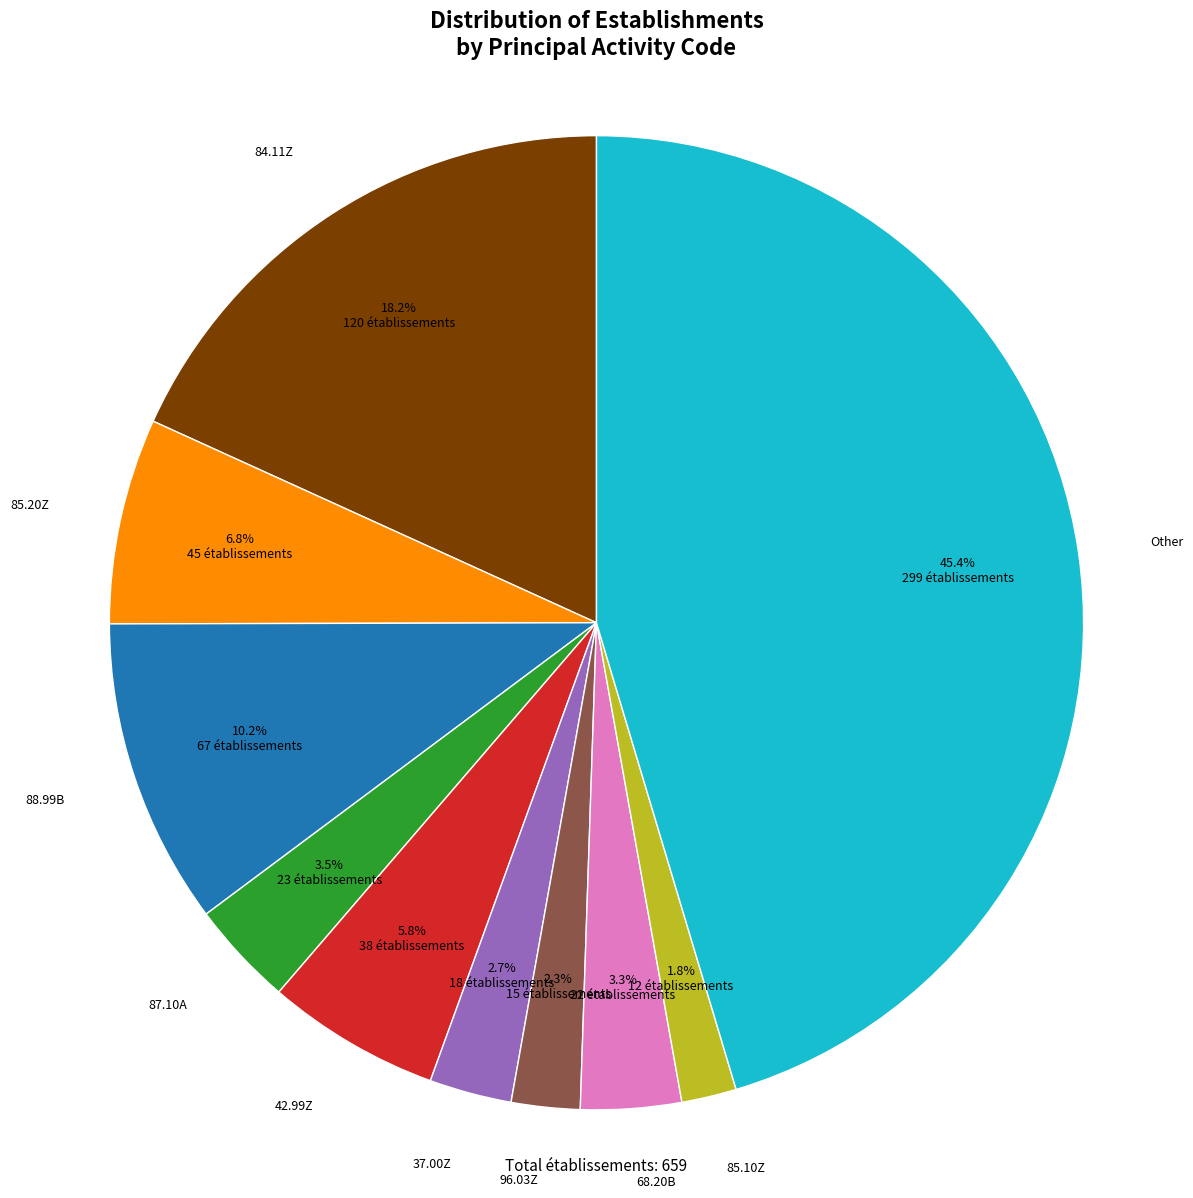

Is there any slice that represents more than half of the pie?

No